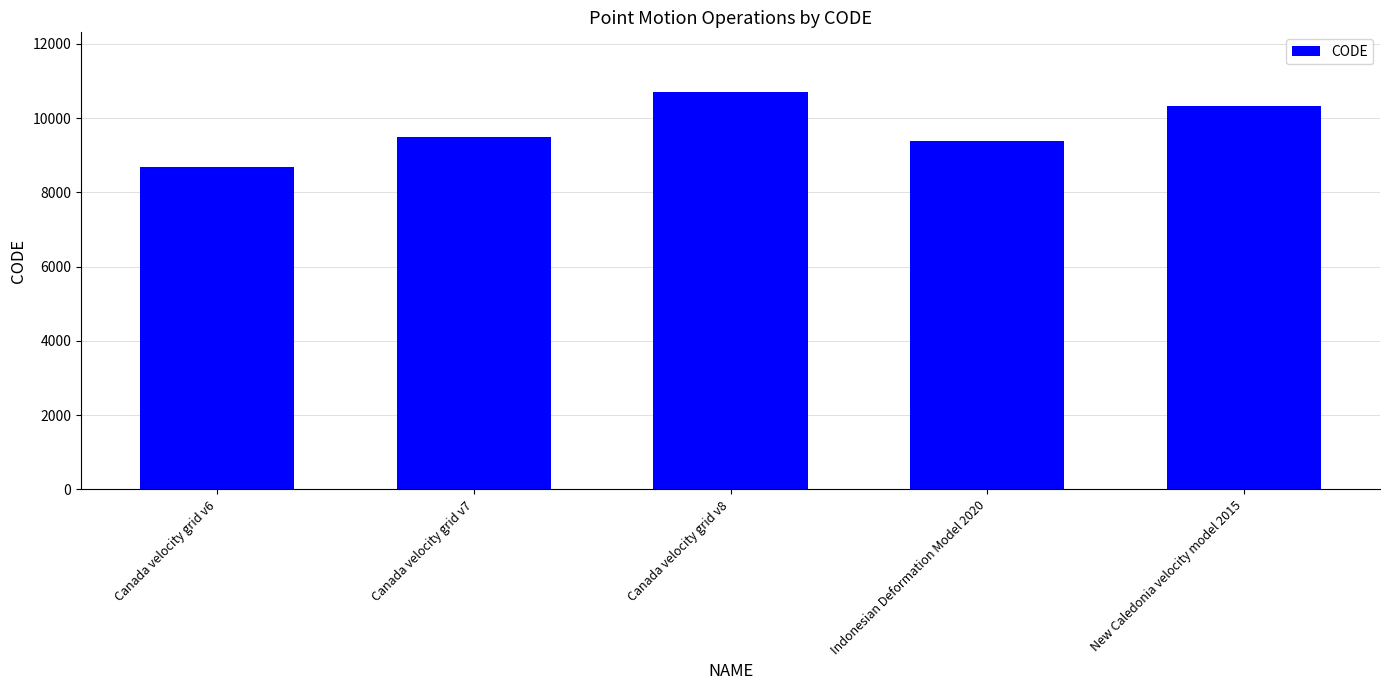

Reading left to right, extract all data points from this chart.

Canada velocity grid v6=8676	Canada velocity grid v7=9483	Canada velocity grid v8=10707	Indonesian Deformation Model 2020=9375	New Caledonia velocity model 2015=10323